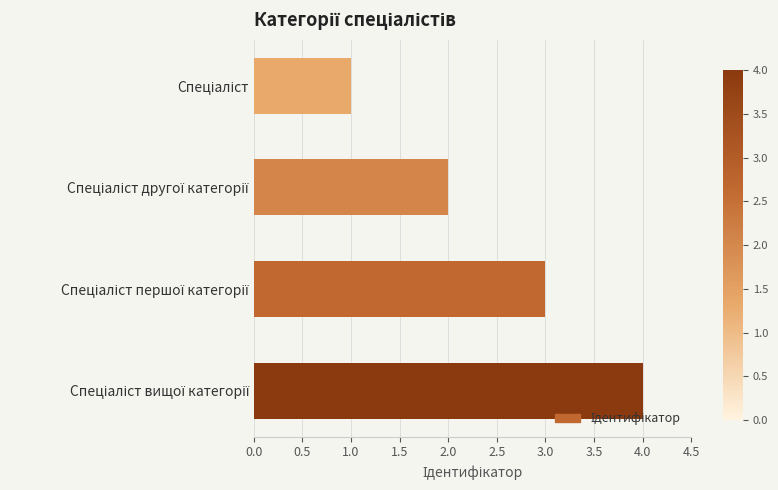

What is the sum of all values?

10